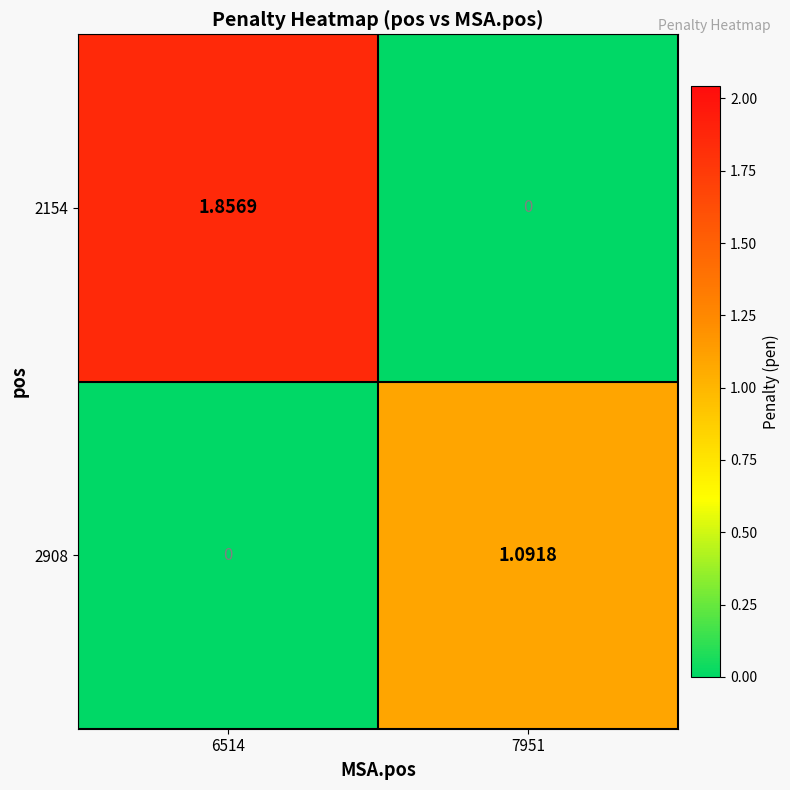

Is the value of 2154 at 6514 greater than the value of 2908 at 6514?

Yes